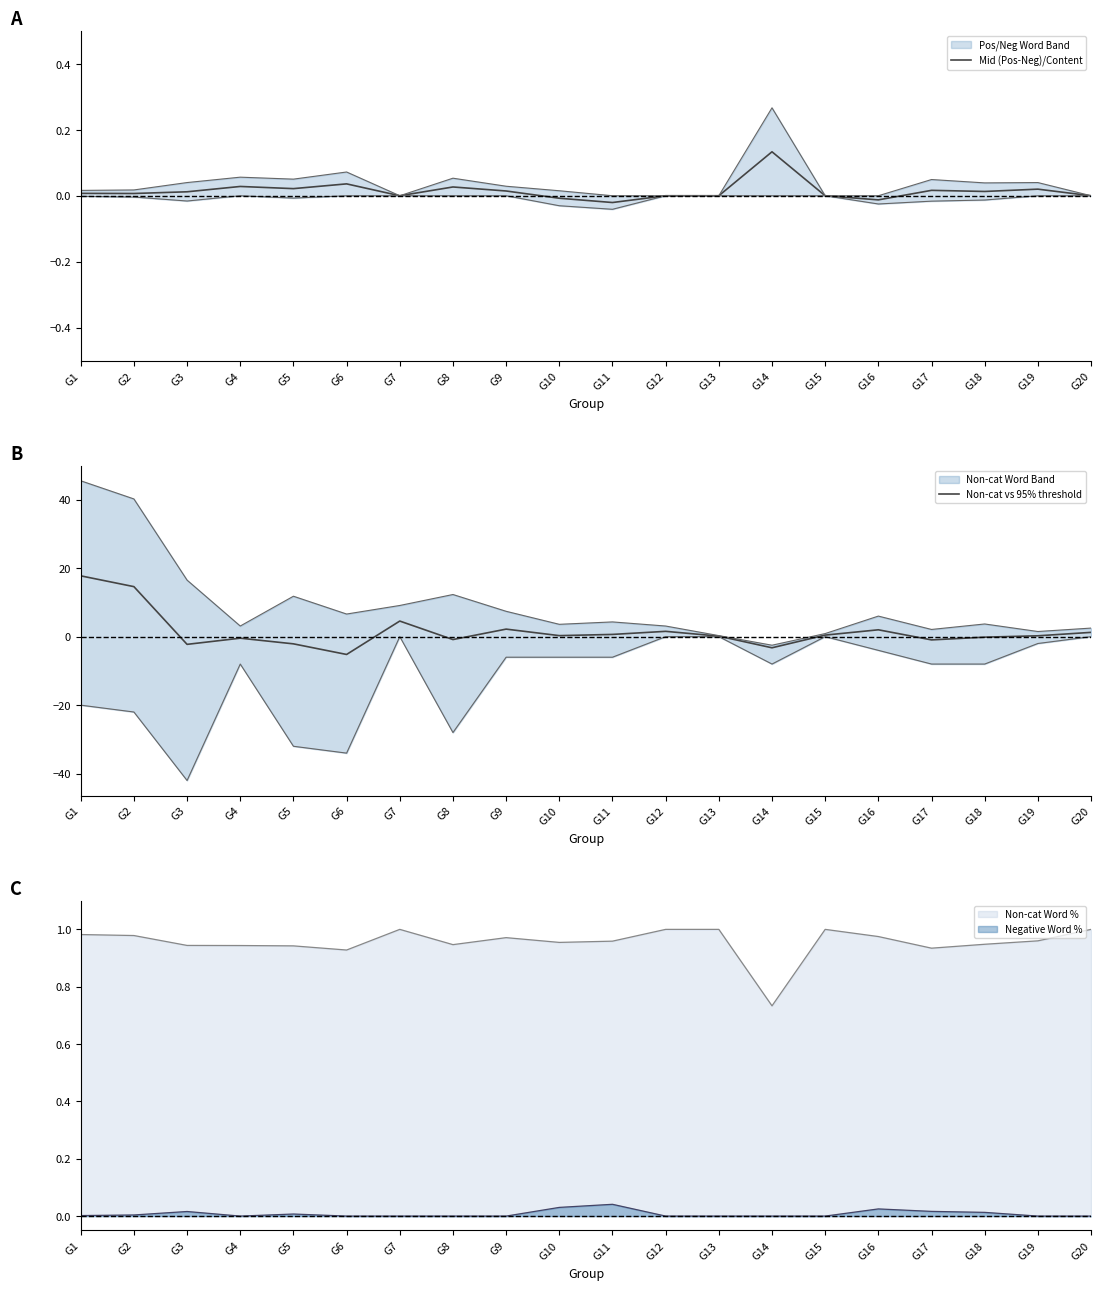

The value of Non-cat vs 95% threshold at G6 is -2.3. True or false?

False